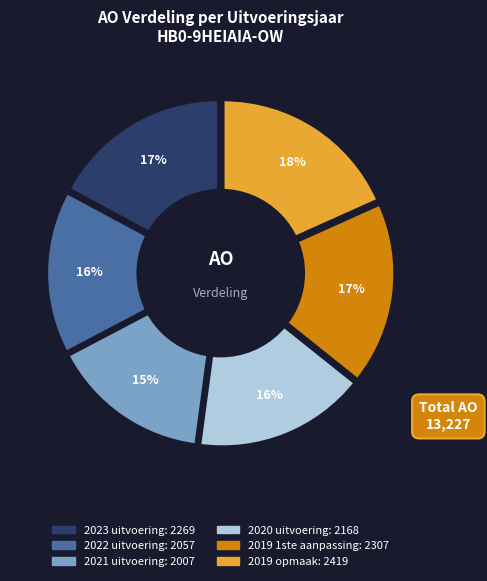

What is the smallest slice in the pie chart?

2021 uitvoering